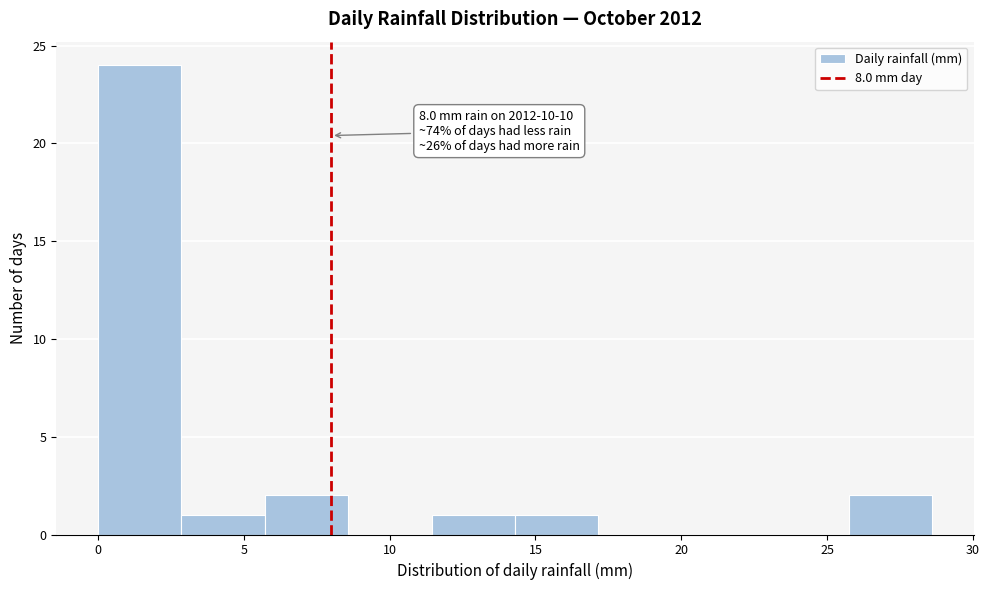

Over which range of the x-axis is the bar tallest?

0.0 to 3.0